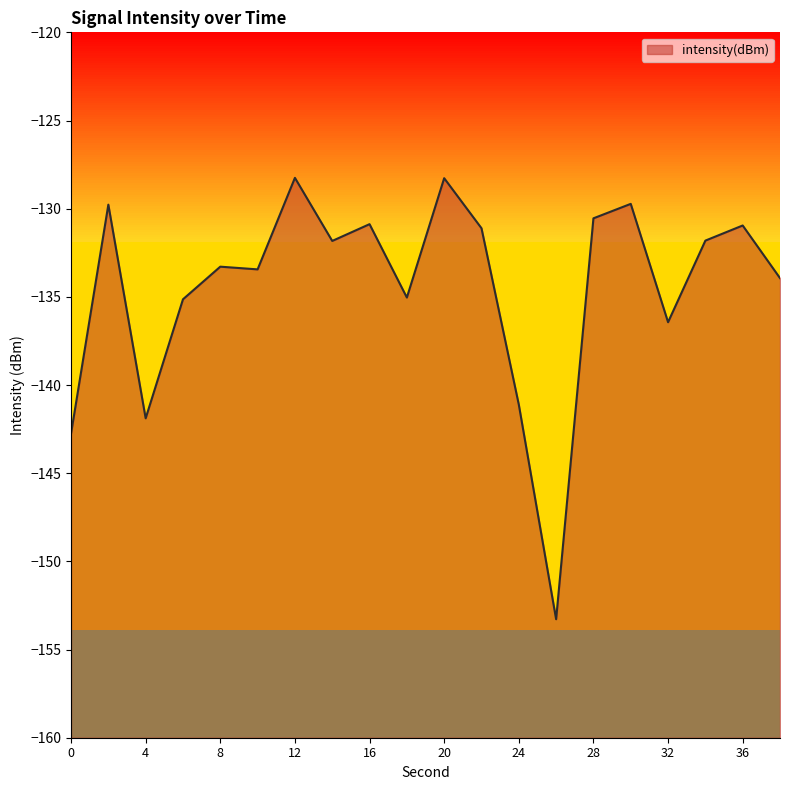

Rank the categories by value from lowest to highest.

26, 0, 4, 24, 32, 6, 18, 38, 10, 8, 14, 34, 22, 36, 16, 28, 2, 30, 20, 12